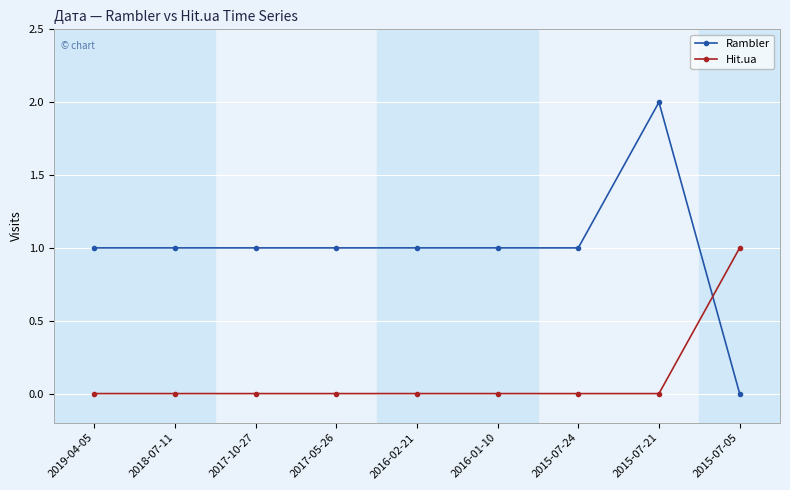

Rank the series by their maximum value, from lowest to highest.

Hit.ua, Rambler